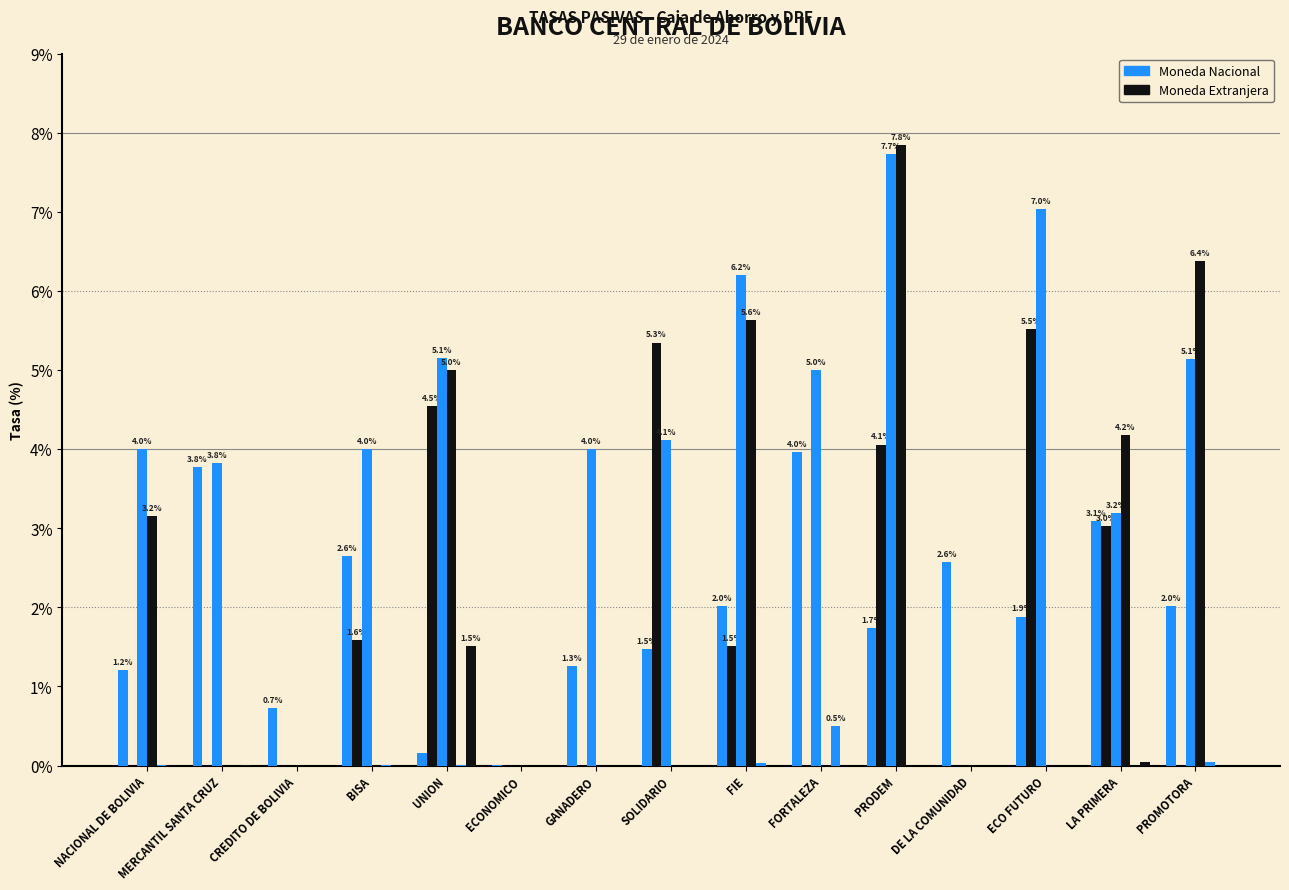

Reading left to right, list all the values displayed in this chart.

Caja Ahorro MN: NACIONAL DE BOLIVIA=1.2	MERCANTIL SANTA CRUZ=3.8	CREDITO DE BOLIVIA=0.7	BISA=2.6	UNION=0.2	ECONOMICO=0.0	GANADERO=1.3	SOLIDARIO=1.5	FIE=2.0	FORTALEZA=4.0	PRODEM=1.7	DE LA COMUNIDAD=2.6	ECO FUTURO=1.9	LA PRIMERA=3.1	PROMOTORA=2.0
DPF 360 MN: NACIONAL DE BOLIVIA=0.0	MERCANTIL SANTA CRUZ=0.0	CREDITO DE BOLIVIA=0.0	BISA=1.6	UNION=4.5	ECONOMICO=0.0	GANADERO=0.0	SOLIDARIO=5.3	FIE=1.5	FORTALEZA=0.0	PRODEM=4.1	DE LA COMUNIDAD=0.0	ECO FUTURO=5.5	LA PRIMERA=3.0	PROMOTORA=0.0
DPF 720 MN: NACIONAL DE BOLIVIA=4.0	MERCANTIL SANTA CRUZ=3.8	CREDITO DE BOLIVIA=0.0	BISA=4.0	UNION=5.1	ECONOMICO=0.0	GANADERO=4.0	SOLIDARIO=4.1	FIE=6.2	FORTALEZA=5.0	PRODEM=7.7	DE LA COMUNIDAD=0.0	ECO FUTURO=7.0	LA PRIMERA=3.2	PROMOTORA=5.1
DPF 1080 MN: NACIONAL DE BOLIVIA=3.2	MERCANTIL SANTA CRUZ=0.0	CREDITO DE BOLIVIA=0.0	BISA=0.0	UNION=5.0	ECONOMICO=0.0	GANADERO=0.0	SOLIDARIO=0.0	FIE=5.6	FORTALEZA=0.0	PRODEM=7.8	DE LA COMUNIDAD=0.0	ECO FUTURO=0.0	LA PRIMERA=4.2	PROMOTORA=6.4
Caja Ahorro ME: NACIONAL DE BOLIVIA=0.0	MERCANTIL SANTA CRUZ=0.0	CREDITO DE BOLIVIA=0.0	BISA=0.0	UNION=0.0	ECONOMICO=0.0	GANADERO=0.0	SOLIDARIO=0.0	FIE=0.0	FORTALEZA=0.5	PRODEM=0.0	DE LA COMUNIDAD=0.0	ECO FUTURO=0.0	LA PRIMERA=0.0	PROMOTORA=0.1
DPF 360 ME: NACIONAL DE BOLIVIA=0.0	MERCANTIL SANTA CRUZ=0.0	CREDITO DE BOLIVIA=0.0	BISA=0.0	UNION=1.5	ECONOMICO=0.0	GANADERO=0.0	SOLIDARIO=0.0	FIE=0.0	FORTALEZA=0.0	PRODEM=0.0	DE LA COMUNIDAD=0.0	ECO FUTURO=0.0	LA PRIMERA=0.1	PROMOTORA=0.0